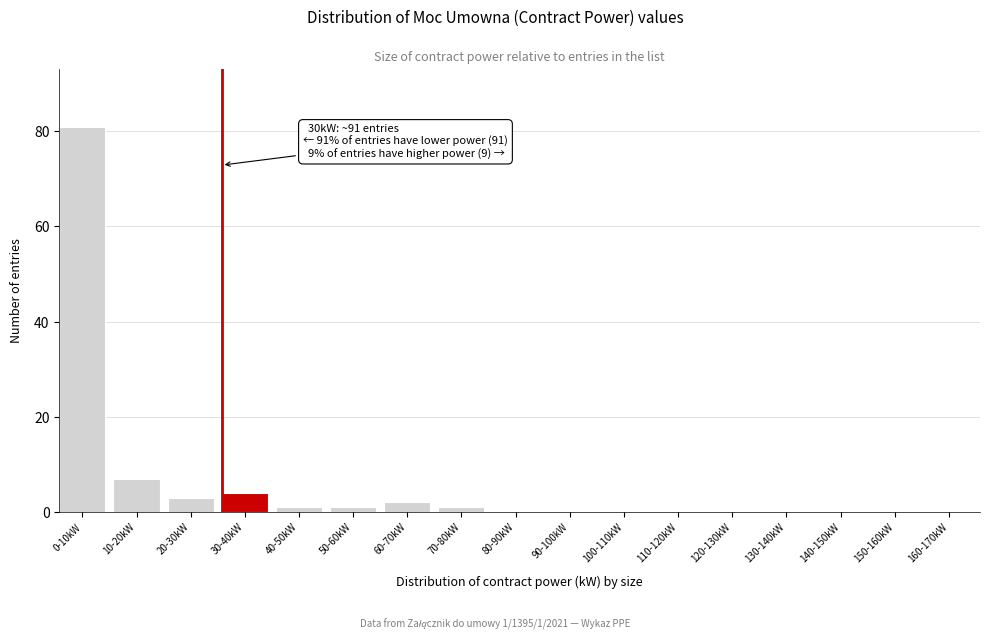

Reading left to right, list all the values displayed in this chart.

0-10kW=81	10-20kW=7	20-30kW=3	30-40kW=4	40-50kW=1	50-60kW=1	60-70kW=2	70-80kW=1	80-90kW=0	90-100kW=0	100-110kW=0	110-120kW=0	120-130kW=0	130-140kW=0	140-150kW=0	150-160kW=0	160-170kW=0